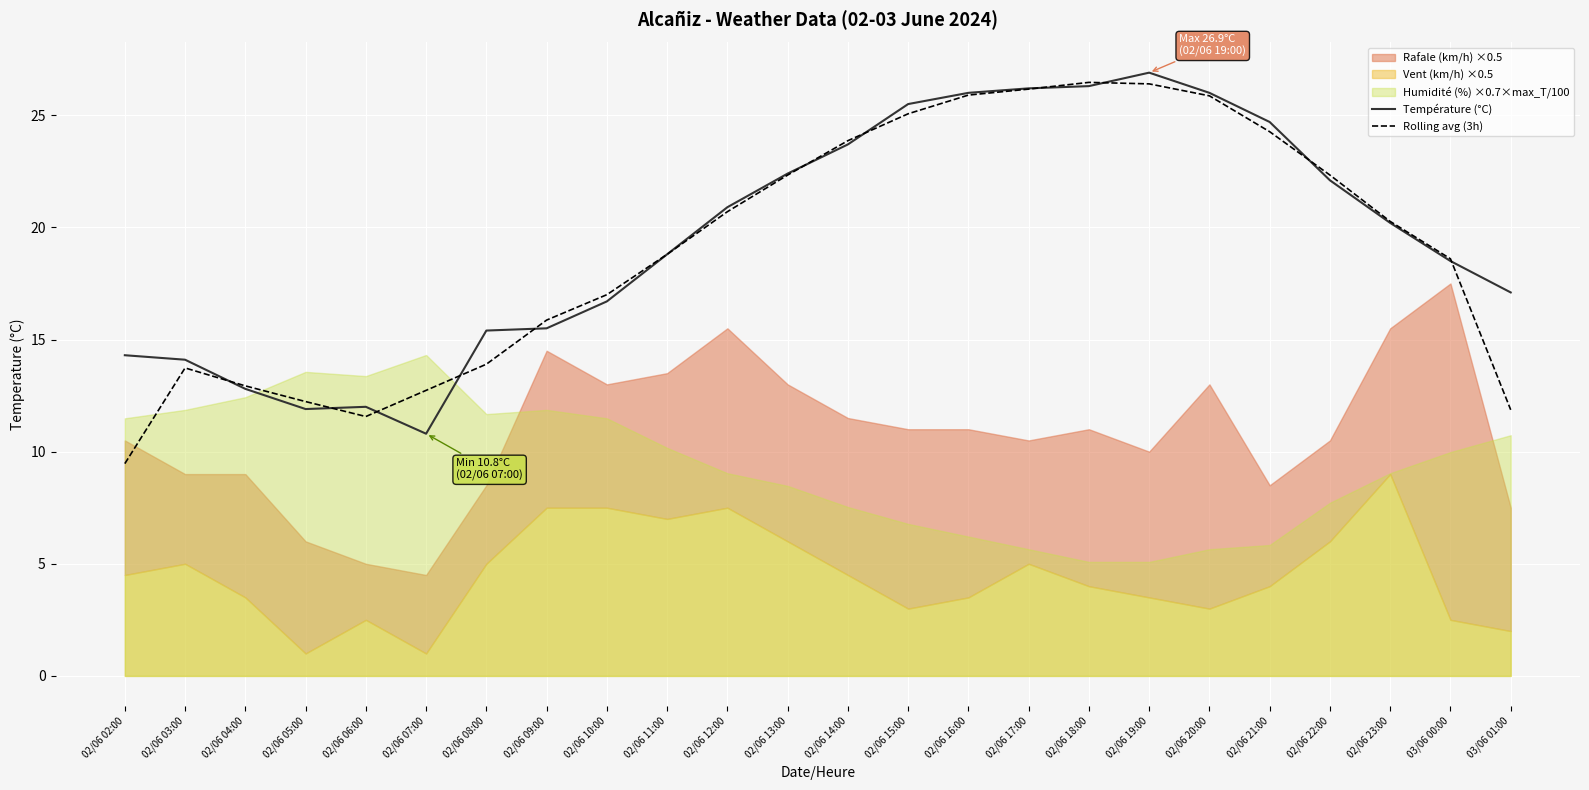

How many lines are shown in the chart?

2